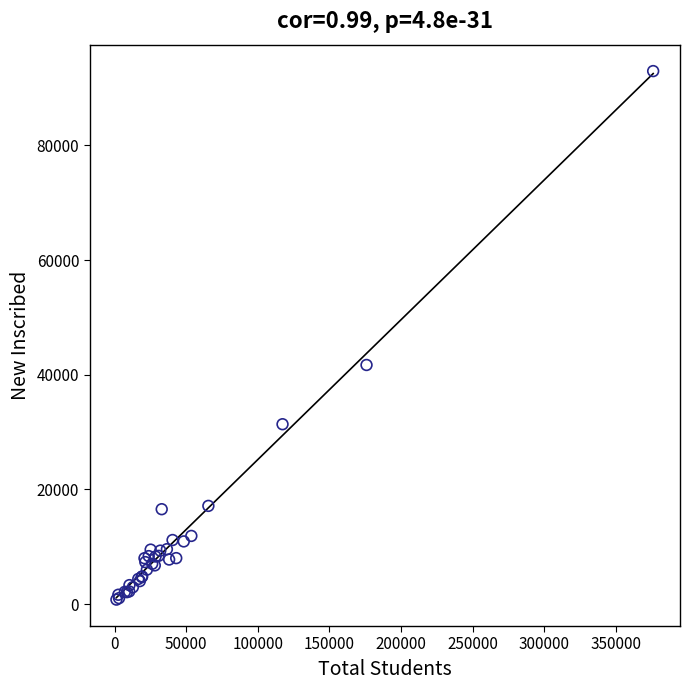

What Y value in the scatter plot is closest to 46885?

41717